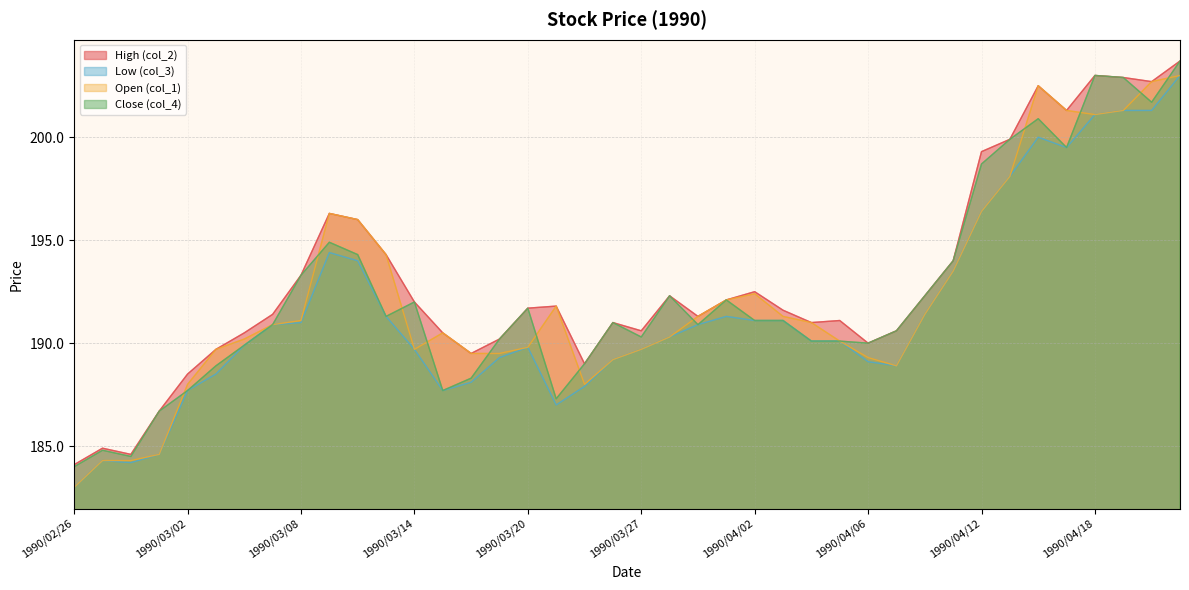

How many data points in Close (col_4) are above 191?

20